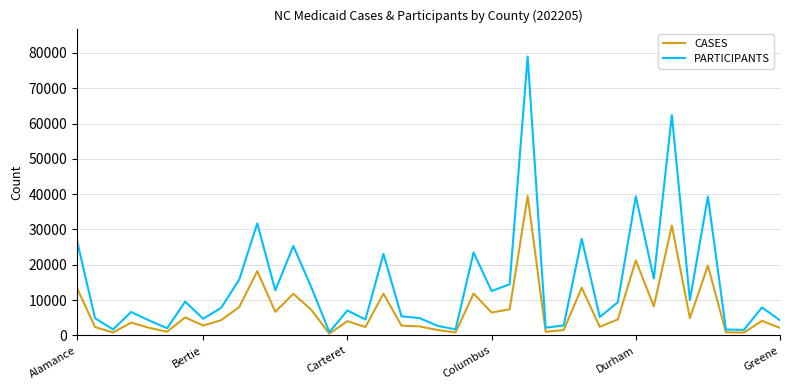

What is the maximum value for CASES?

39452